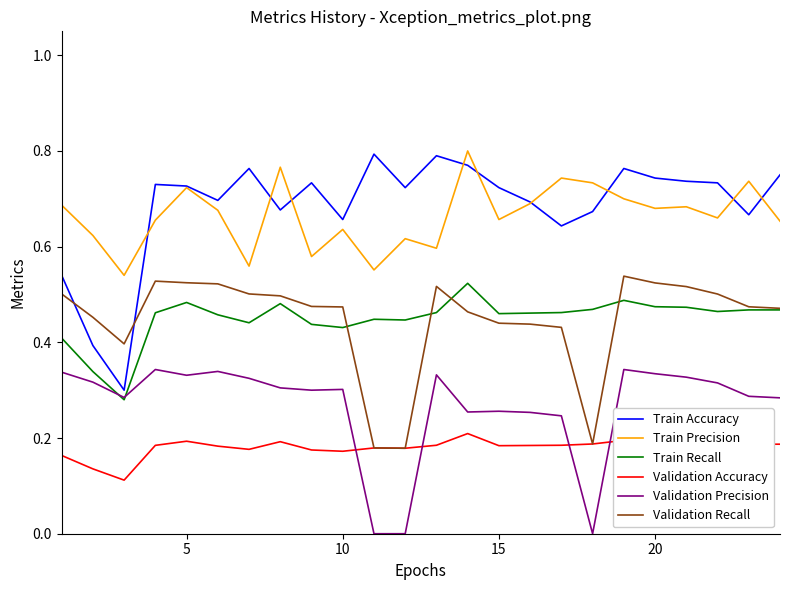

True or false: Train Accuracy and Validation Accuracy cross at least once.

False